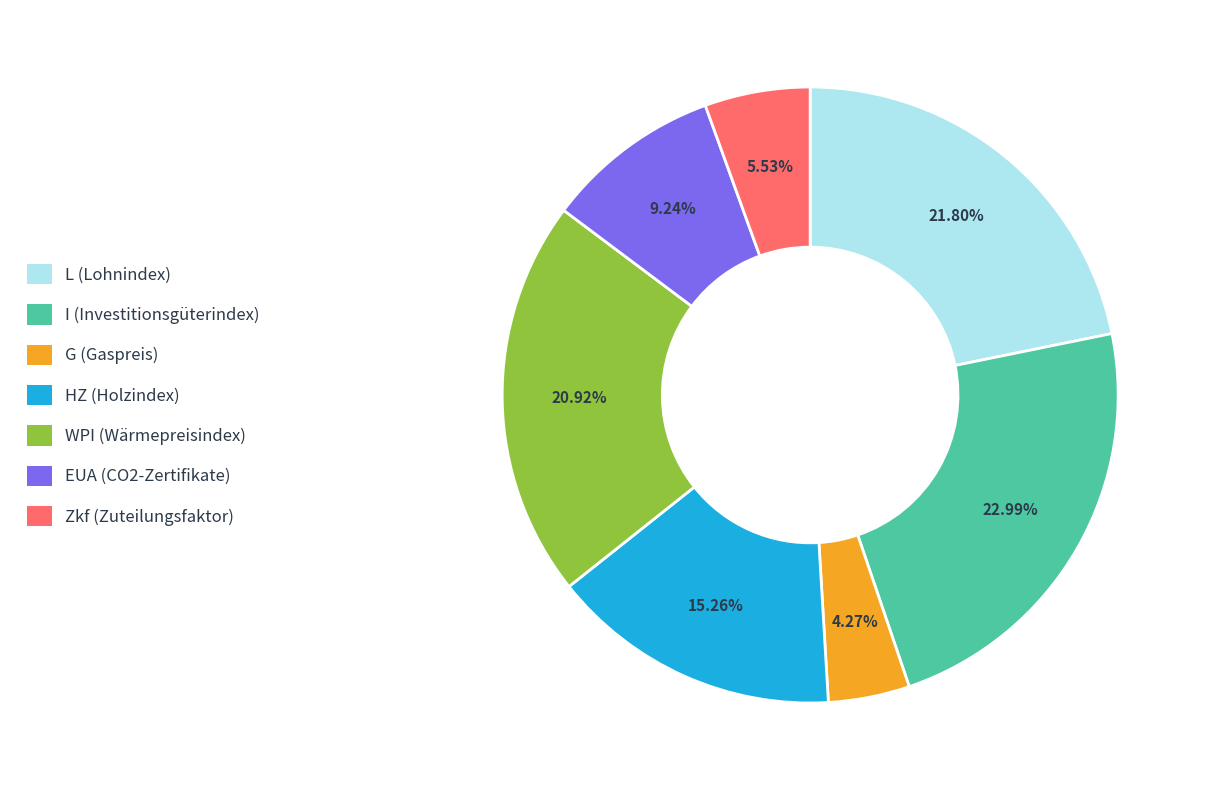

How much of the chart is everything except EUA (CO2-Zertifikate)?

90.8%